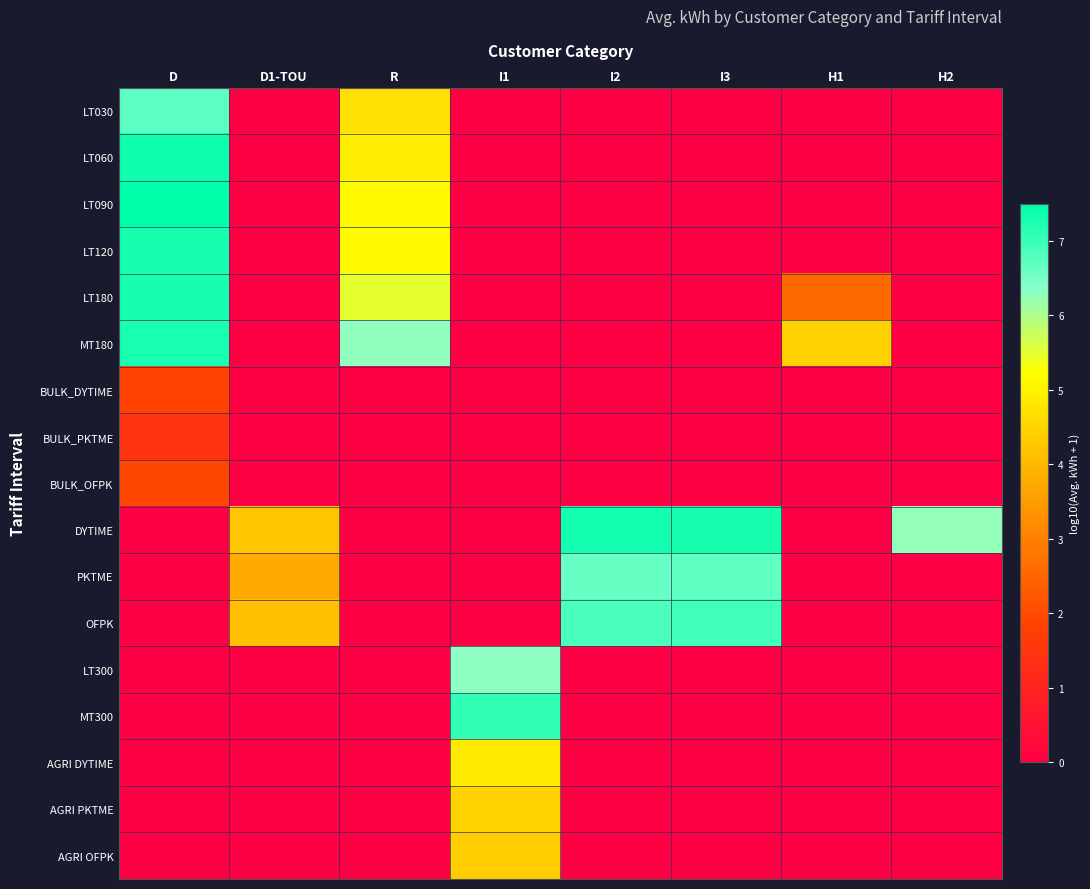

What is the difference between the highest and lowest values at I3?

7.3